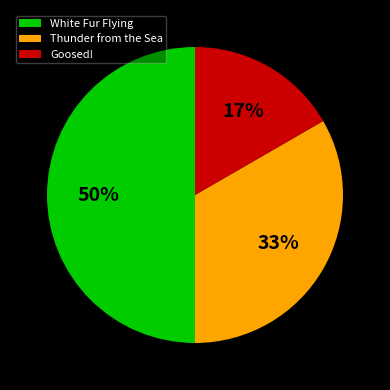

Is Thunder from the Sea the majority of the pie?

No